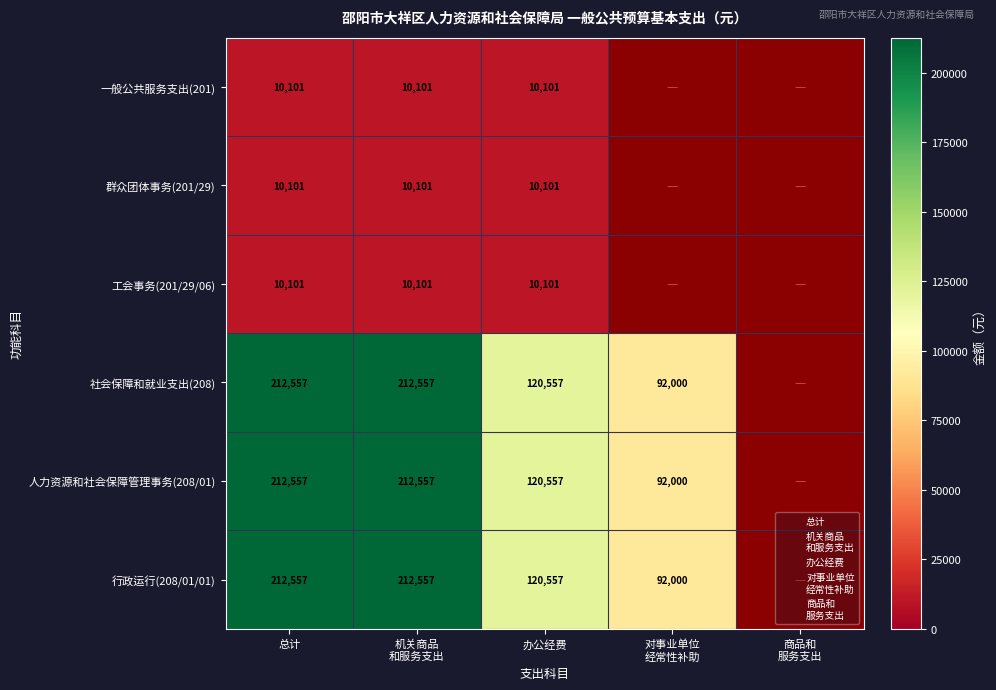

Rank the series at 总计 from lowest to highest value.

一般公共服务支出(201), 群众团体事务(201/29), 工会事务(201/29/06), 社会保障和就业支出(208), 人力资源和社会保障管理事务(208/01), 行政运行(208/01/01)